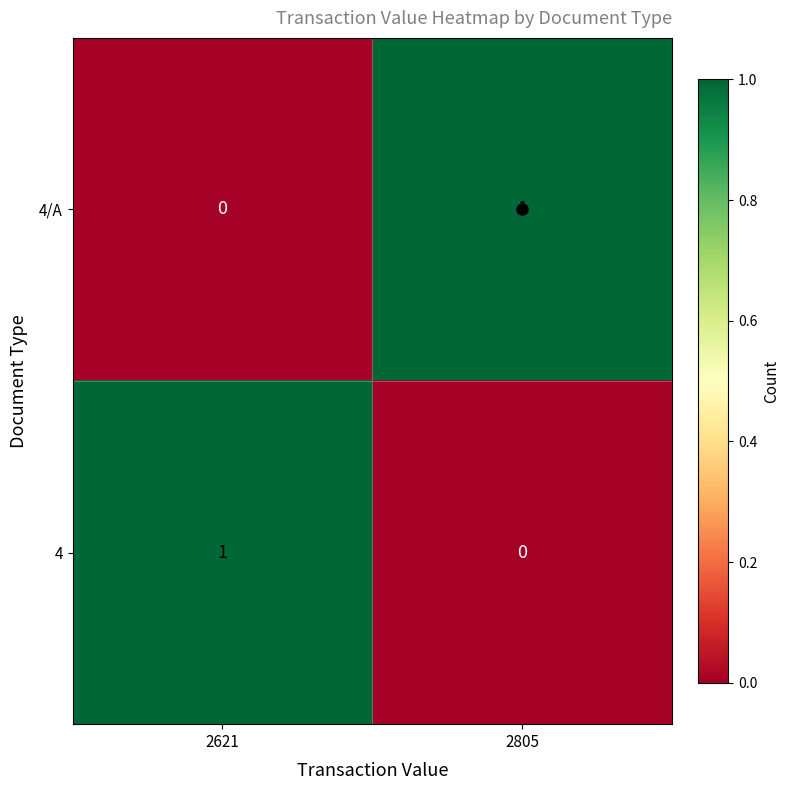

Rank the series at 2621 from lowest to highest value.

4/A, 4